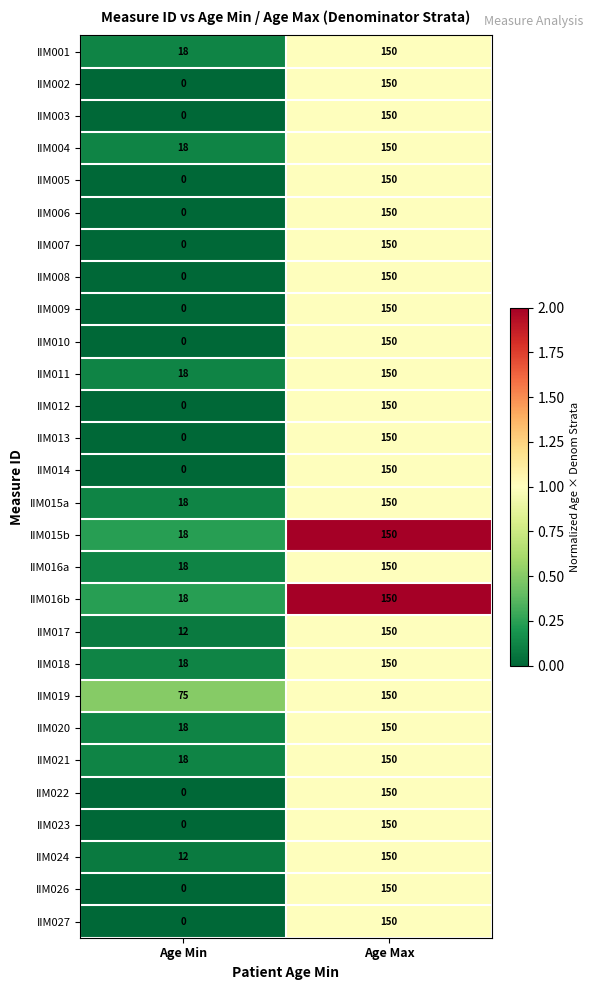

What is the total value across all series at Age Min?

279